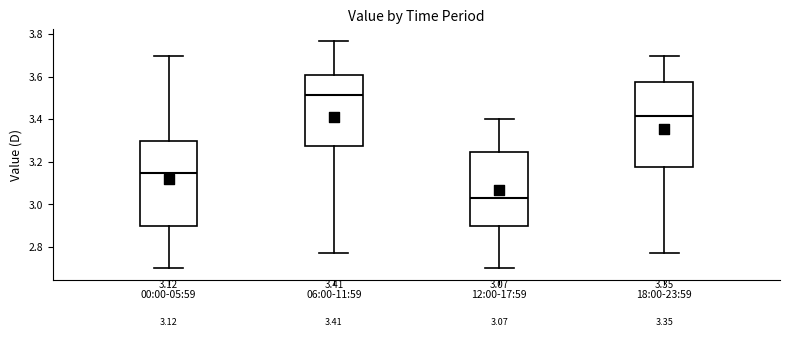

Which box has the highest median line?

06:00-11:59